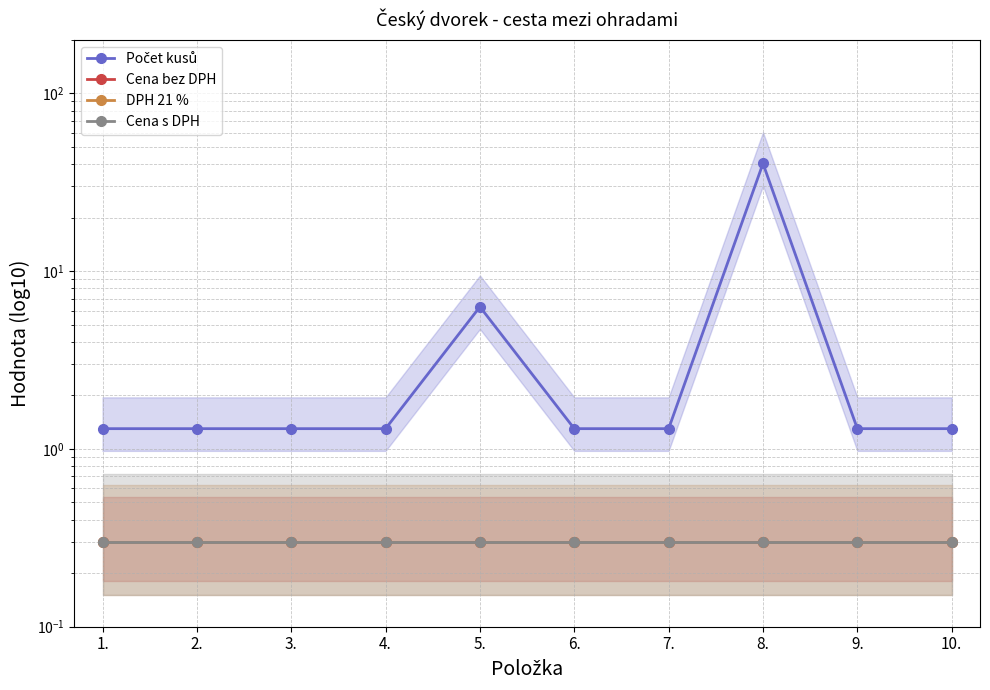

Is it true that DPH 21 % equals 0.4 at 1.?

False